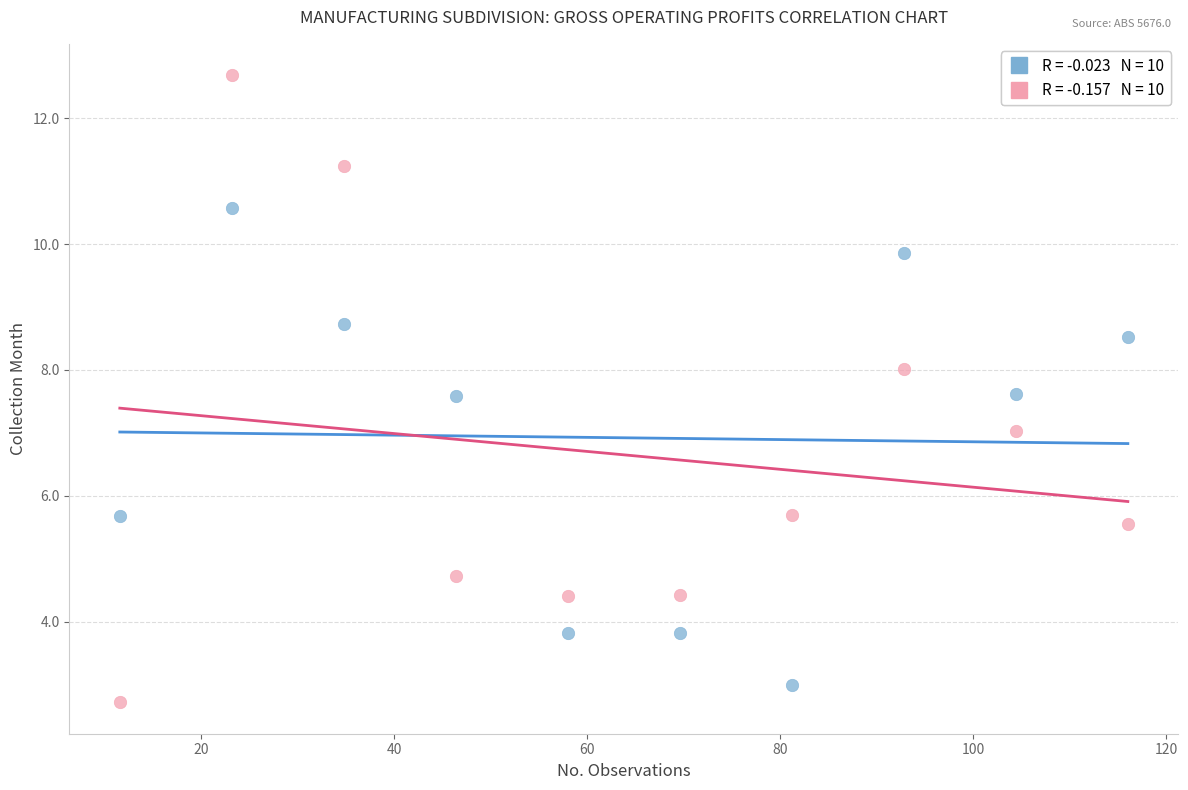

Across all data points, what is the range of X values (max minus min)?

104.4